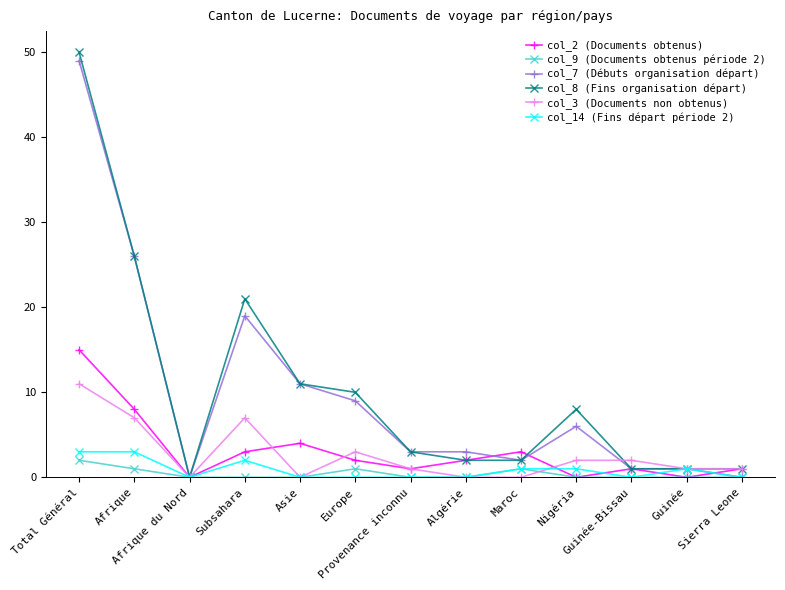

Count the number of data series in this chart.

6